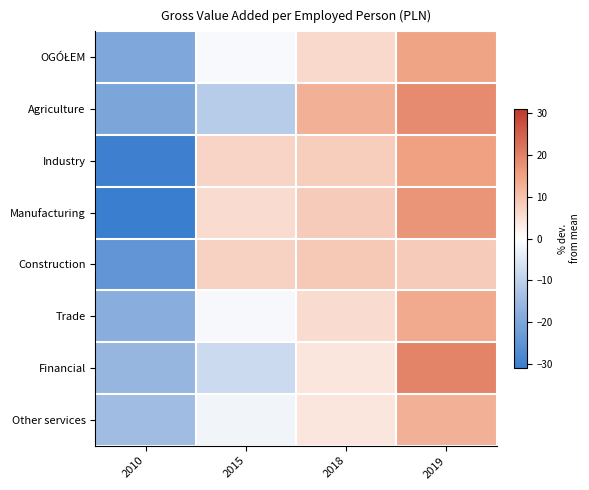

Which category has the highest value across all series?

2019